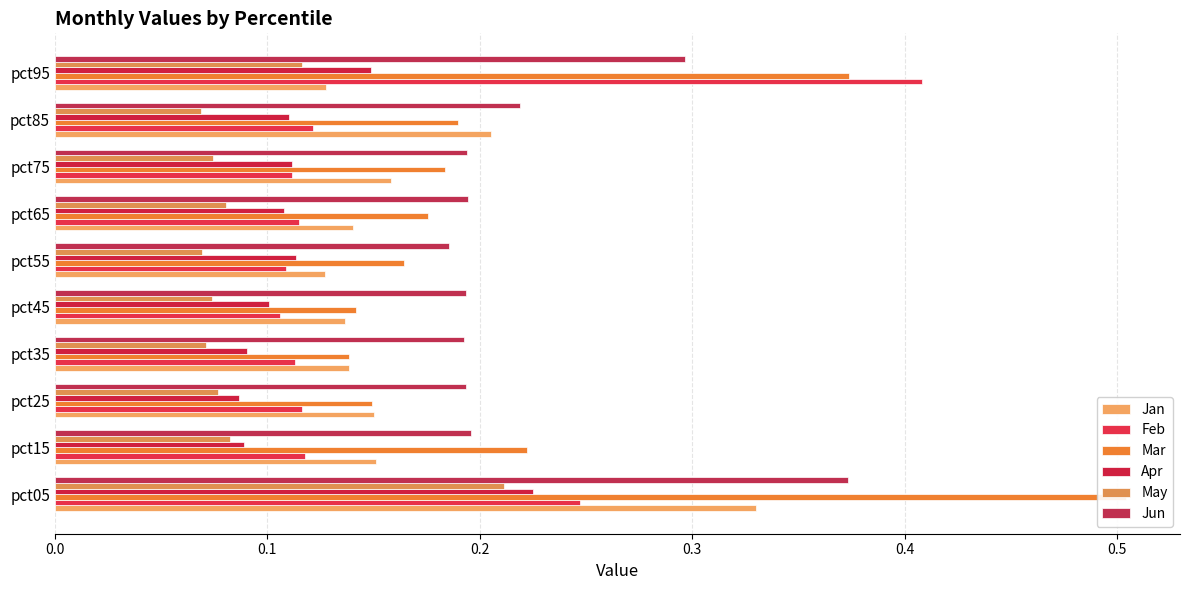

What is the difference between the highest and lowest values at pct55?

0.1